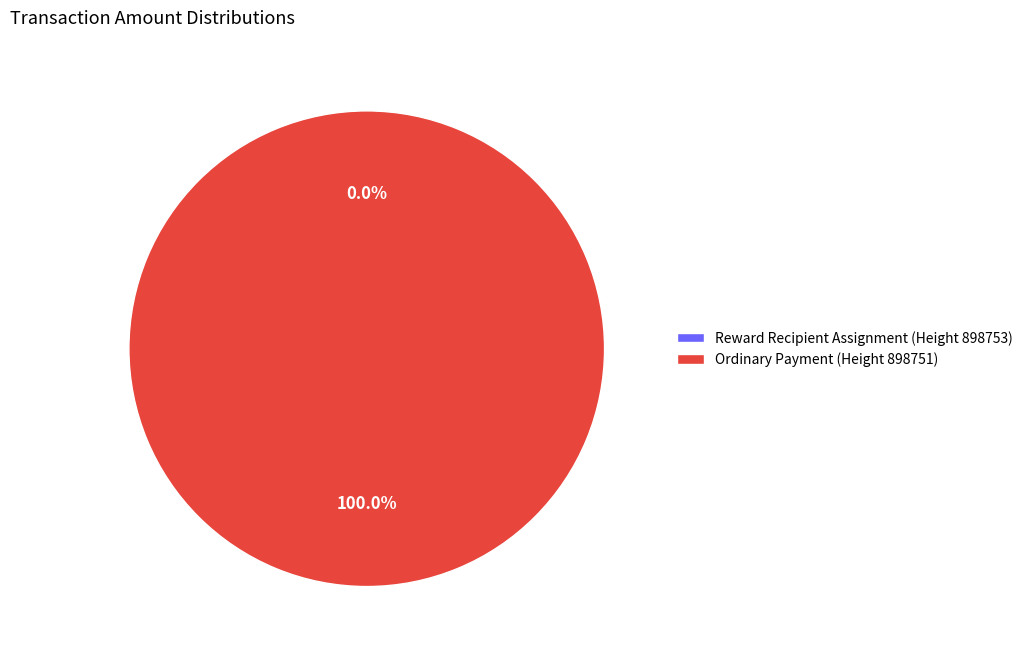

Is it true that 898753 is 0% of the pie?

True